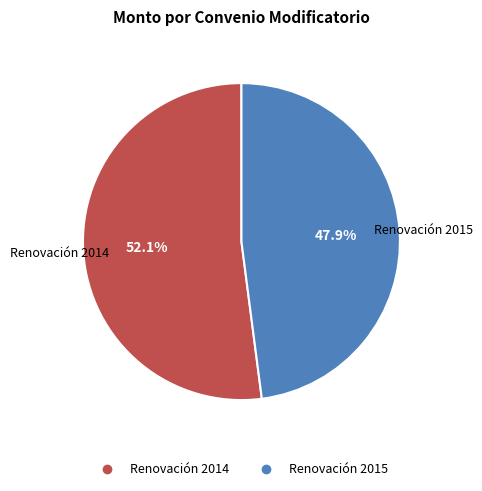

Is there a majority slice in this chart?

Yes